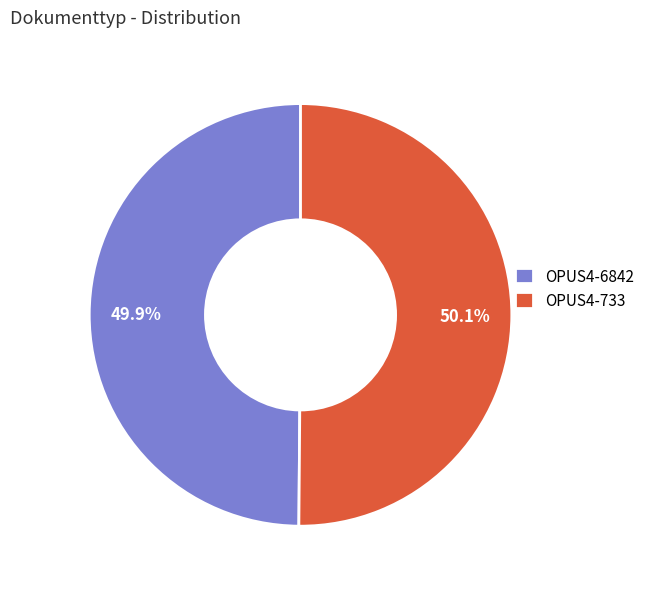

To the nearest percent, what portion does OPUS4-6842 represent?

50%